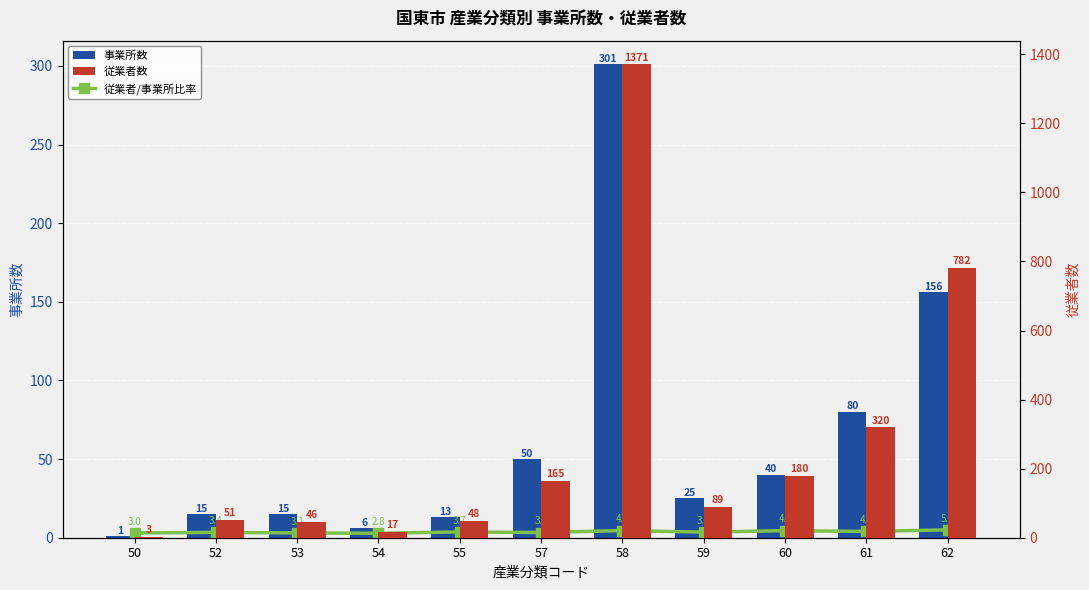

What is the difference between the second highest and minimum values in the 事業所数 series?

155.0